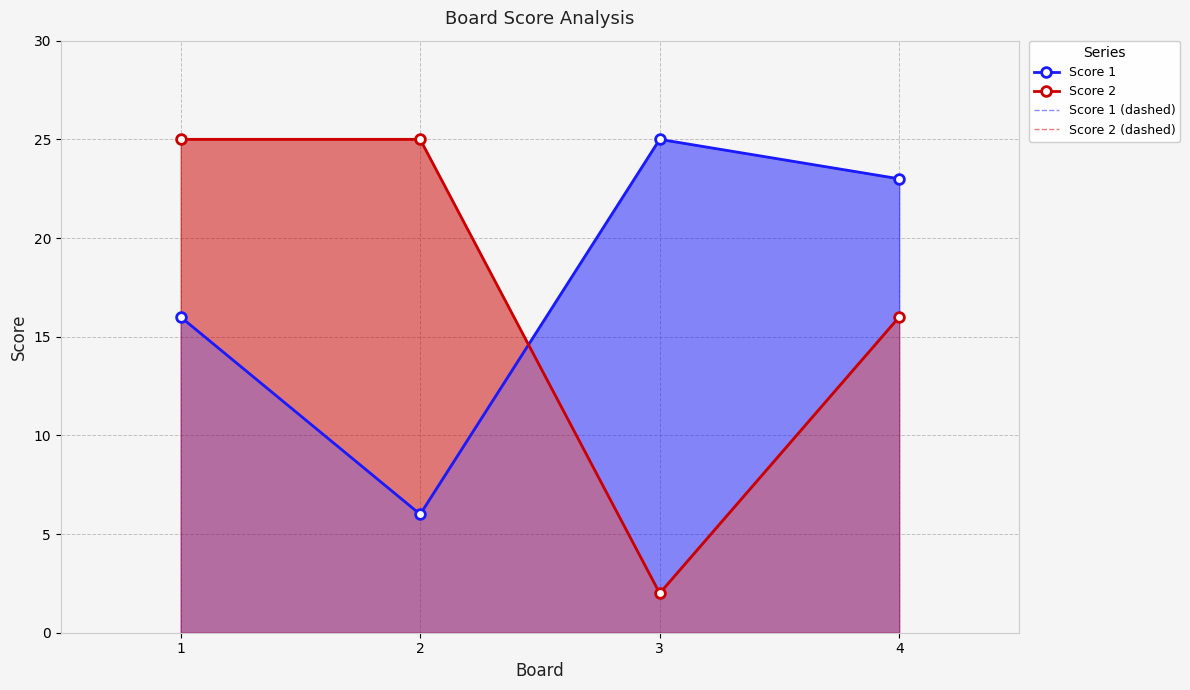

True or false: Score 2 has more than 1 interior local peaks.

False